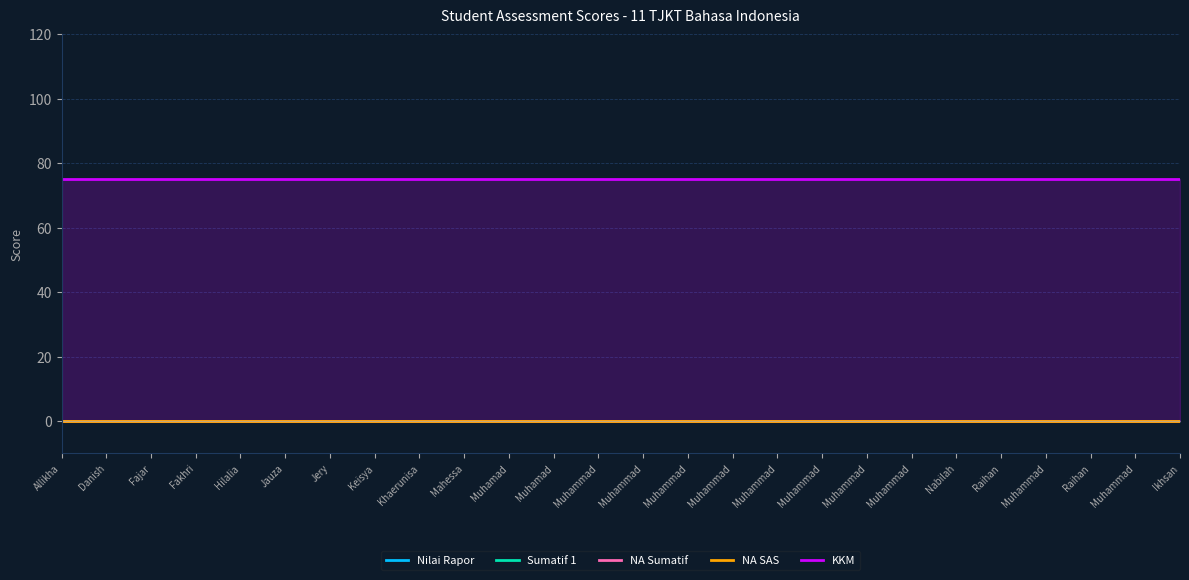

True or false: Sumatif 1 has more than 2 interior local peaks.

False